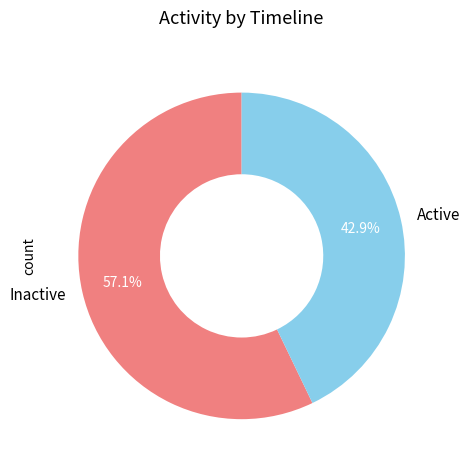

Is there a majority slice in this chart?

Yes